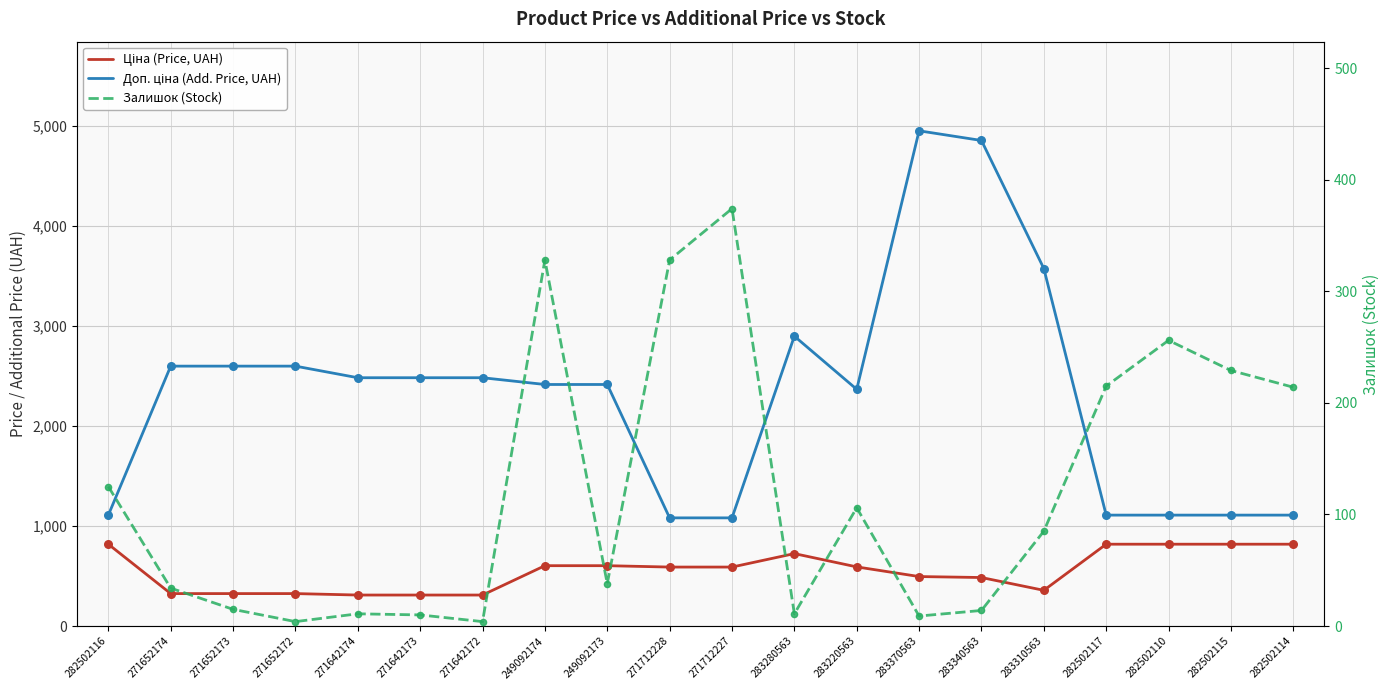

Which series reaches the minimum Y coordinate?

Залишок (Stock)